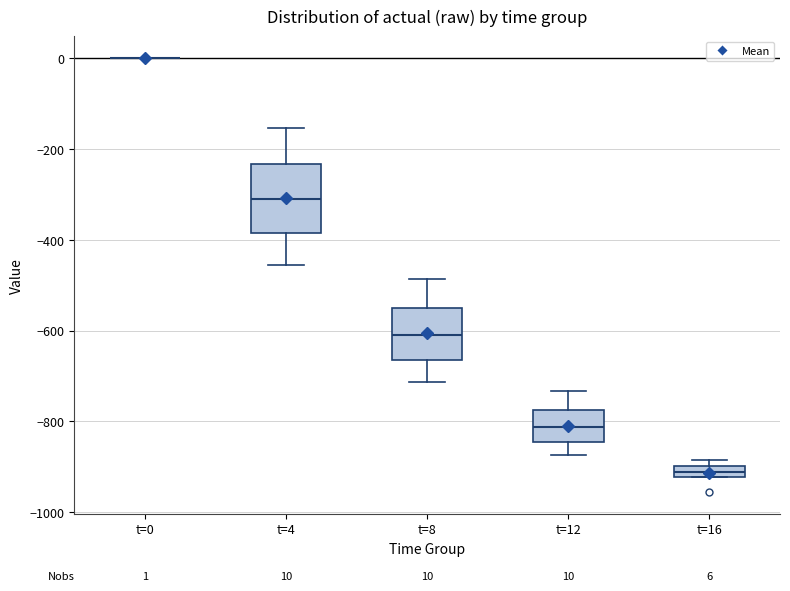

Comparing the boxes themselves (not the whiskers), which one is the tallest?

t=4